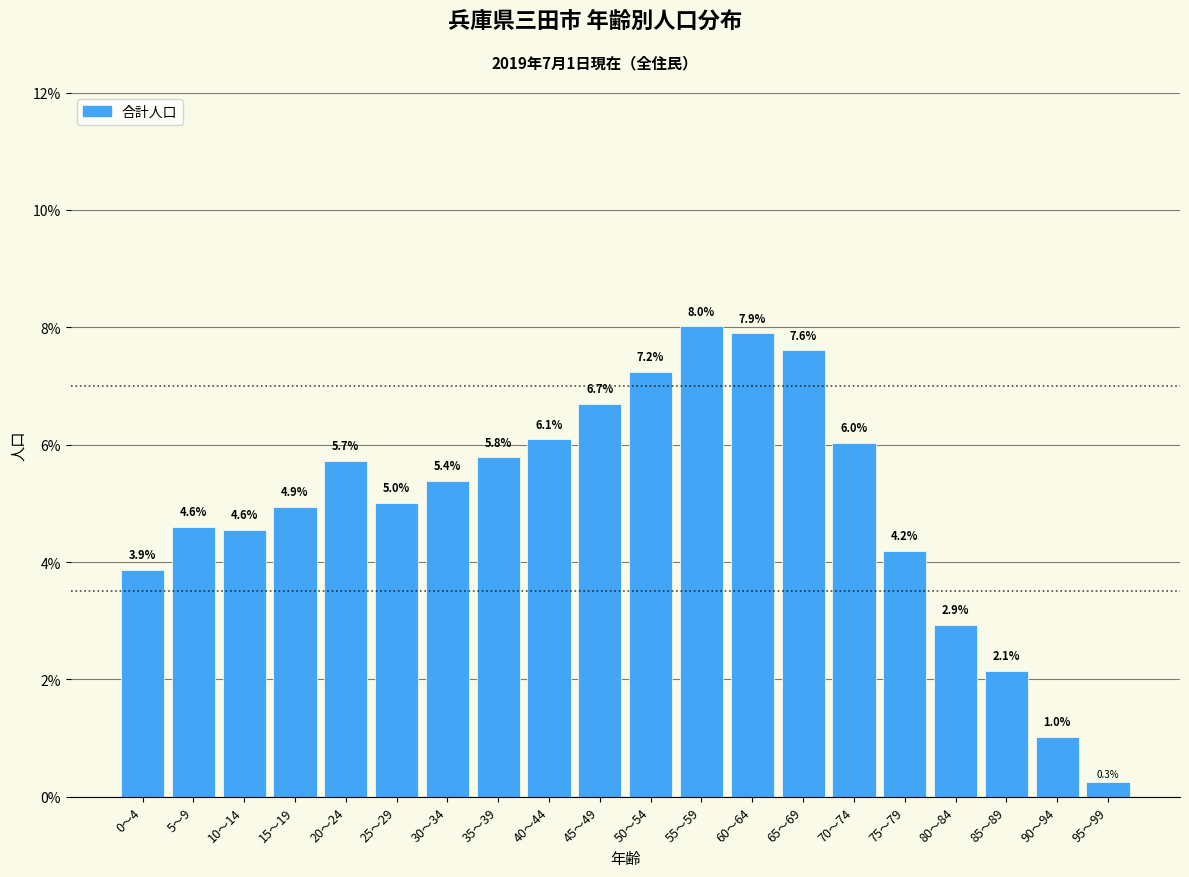

Reading right to left, extract all data points from this chart.

95～99=0.3	90～94=1.0	85～89=2.1	80～84=2.9	75～79=4.2	70～74=6.0	65～69=7.6	60～64=7.9	55～59=8.0	50～54=7.2	45～49=6.7	40～44=6.1	35～39=5.8	30～34=5.4	25～29=5.0	20～24=5.7	15～19=4.9	10～14=4.6	5～9=4.6	0～4=3.9